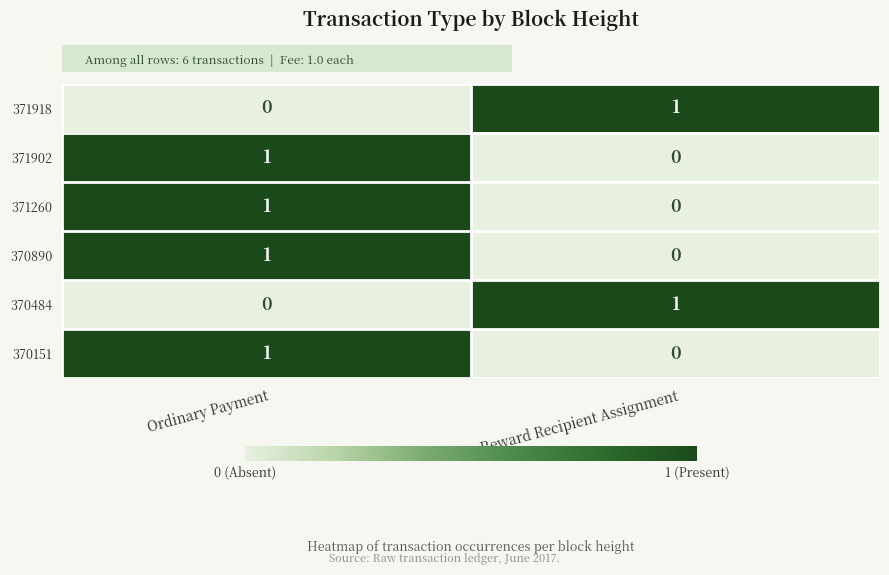

At which label is 370151 closest to 0?

Reward Recipient Assignment